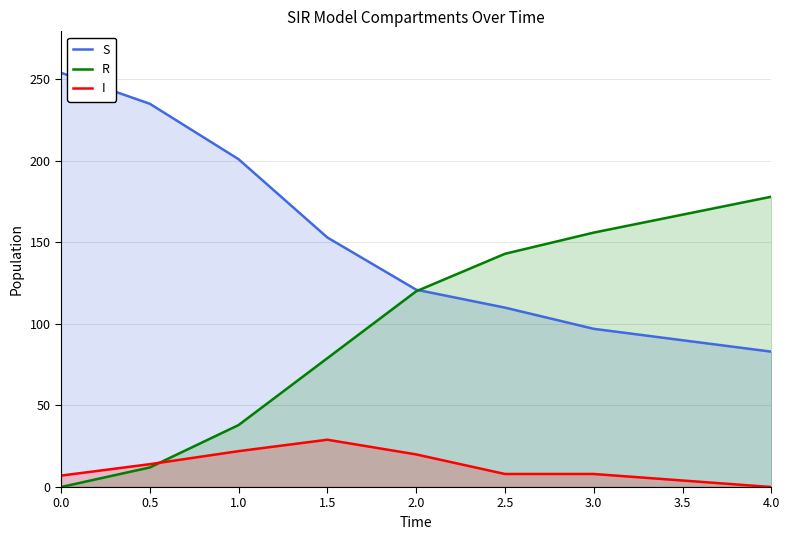

How many intersections are there between R and I?

1